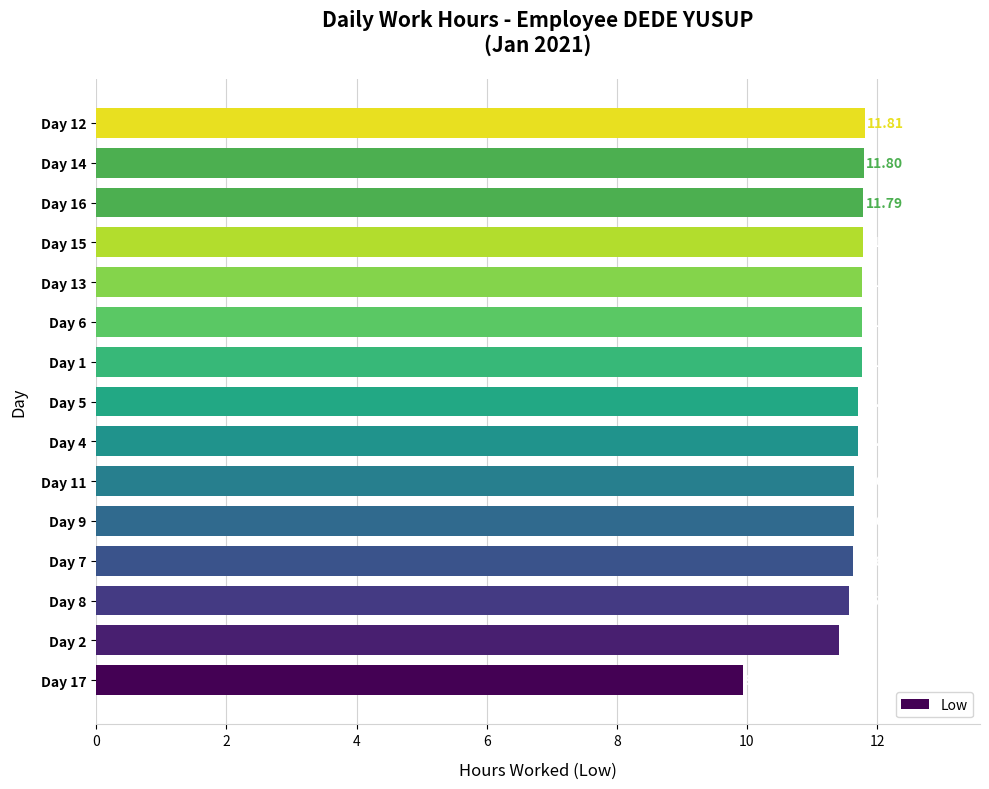

Approximately how many times larger is the value at Day 15 compared to Day 8?

1.0